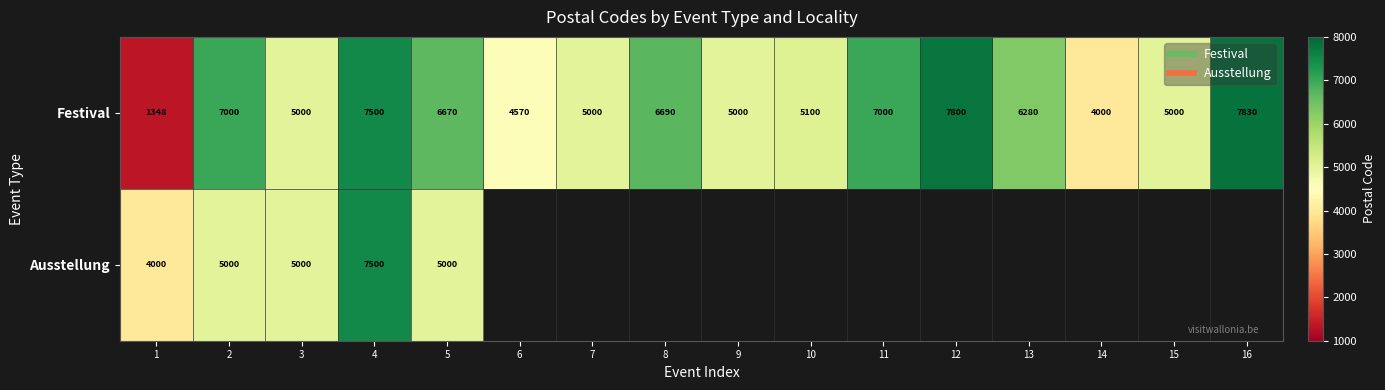

The value of Festival at 1 is 1348.0. True or false?

True